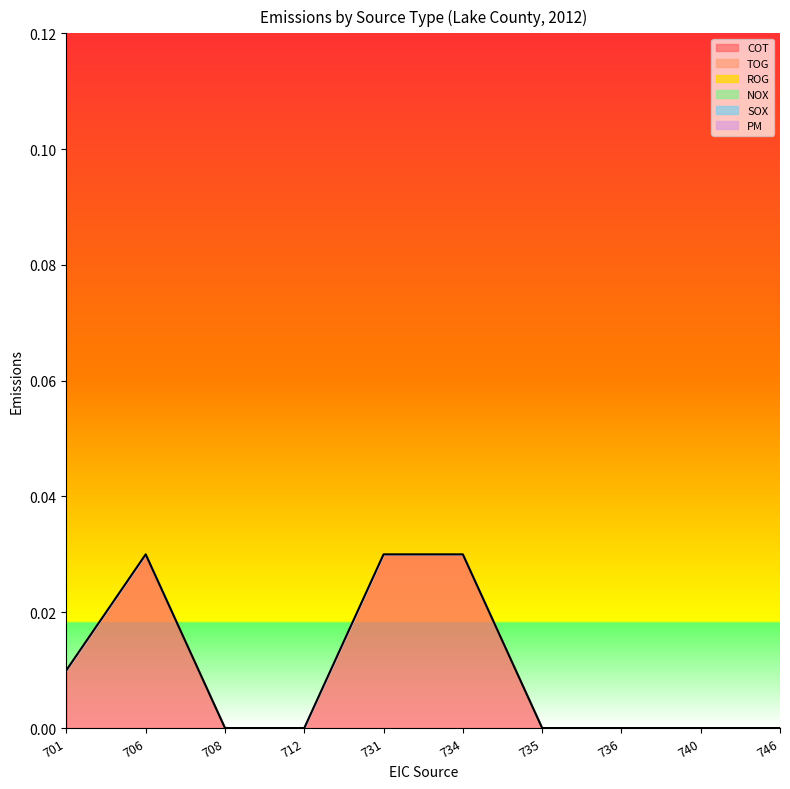

Rank the categories by COT value from lowest to highest.

708, 712, 735, 736, 740, 746, 701, 706, 731, 734